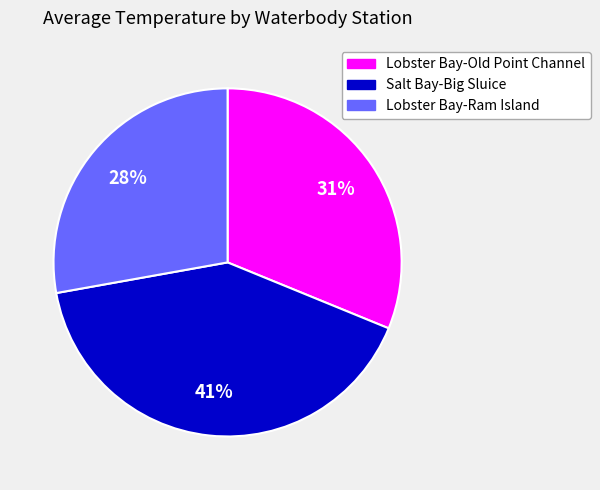

To the nearest percent, what percentage of the pie is Lobster Bay-Ram Island?

28%